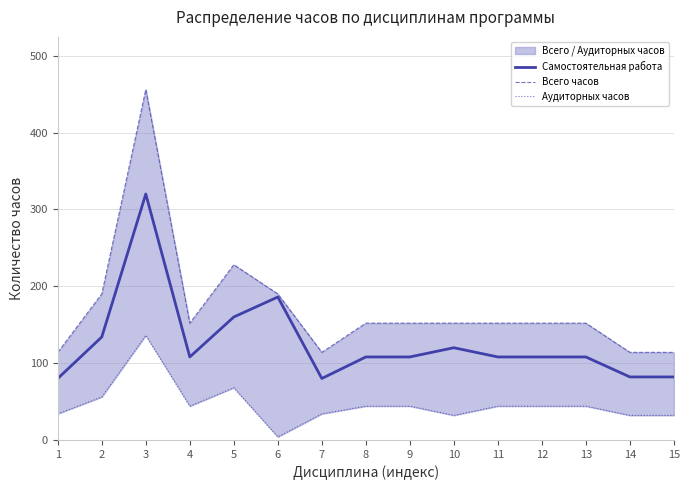

How many interior local valleys does the Всего часов series have?

2